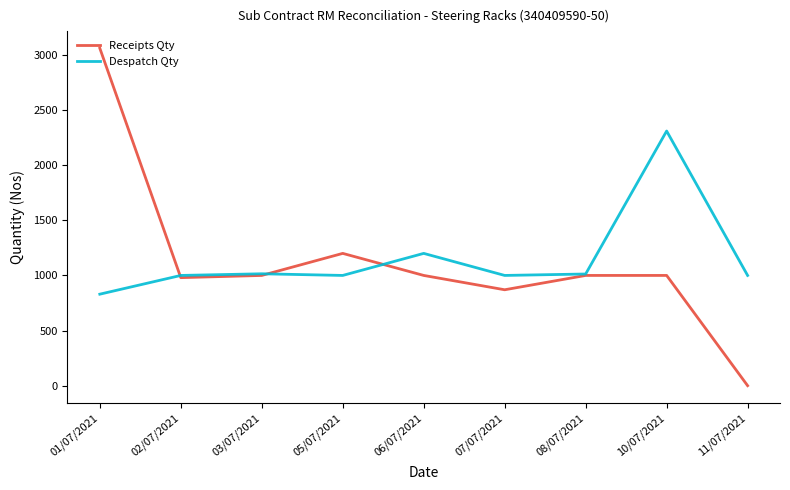

What is the sum of all Receipts Qty values?

10111